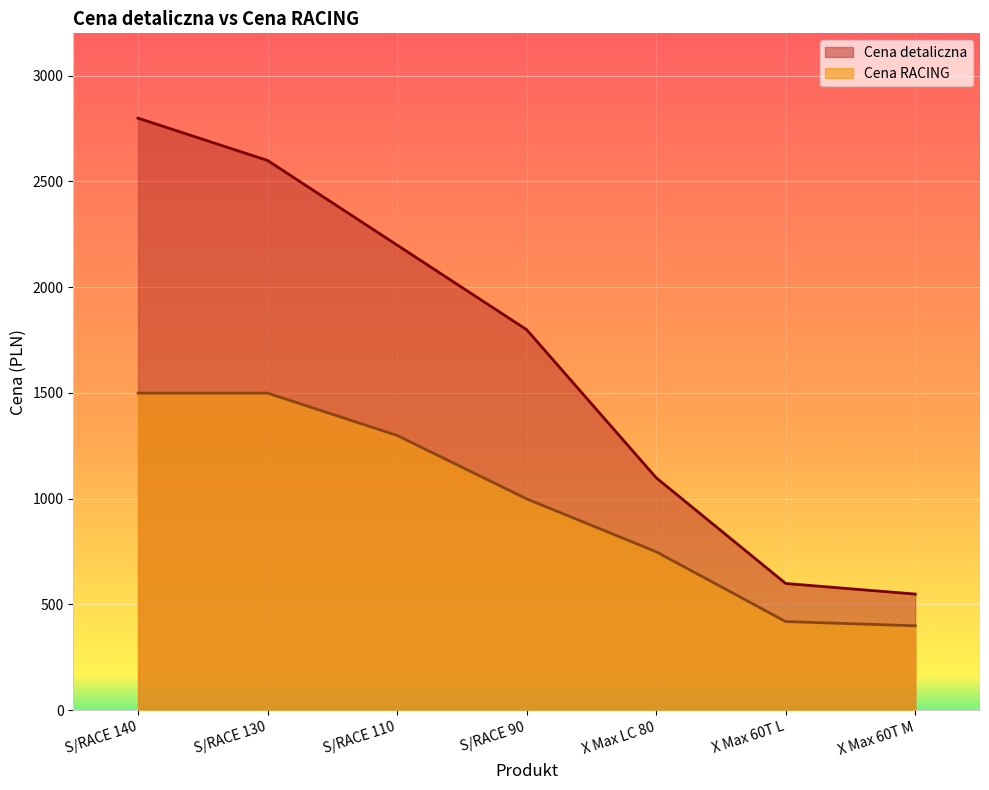

How many series are shown in this chart?

2